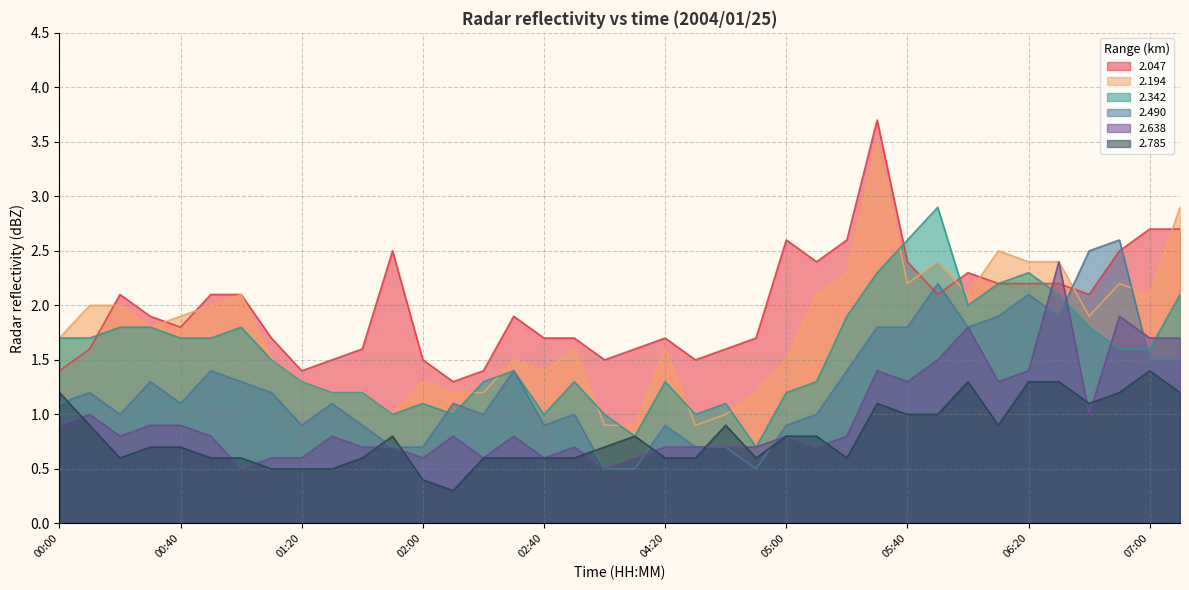

At how many categories does at least one series exceed 0?

38